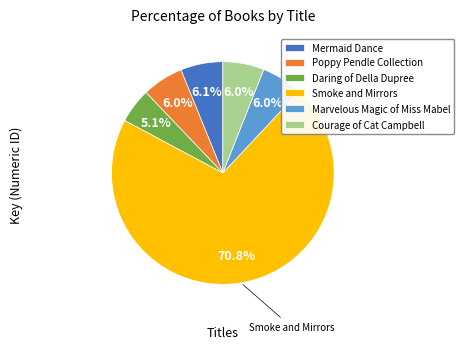

Which slice is the largest?

Smoke and Mirrors